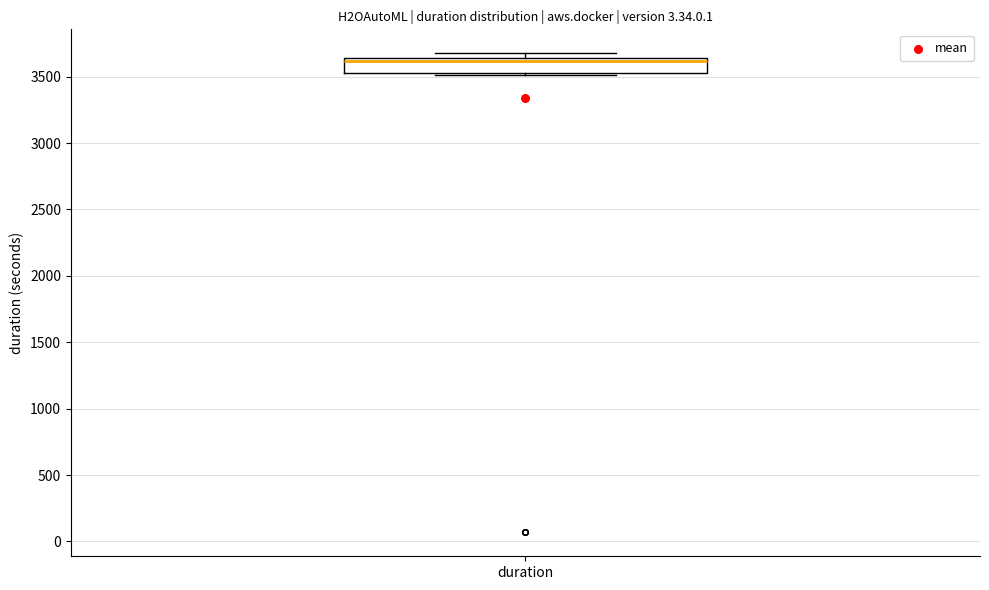

Read this box plot against the y-axis: the position of the median line, the range covered by the box, and the ends of both whiskers. The values are not printed on the chart, so give them approximately, as read against the axis.

median 3600, box 3550 to 3650, whiskers 3500 to 3700